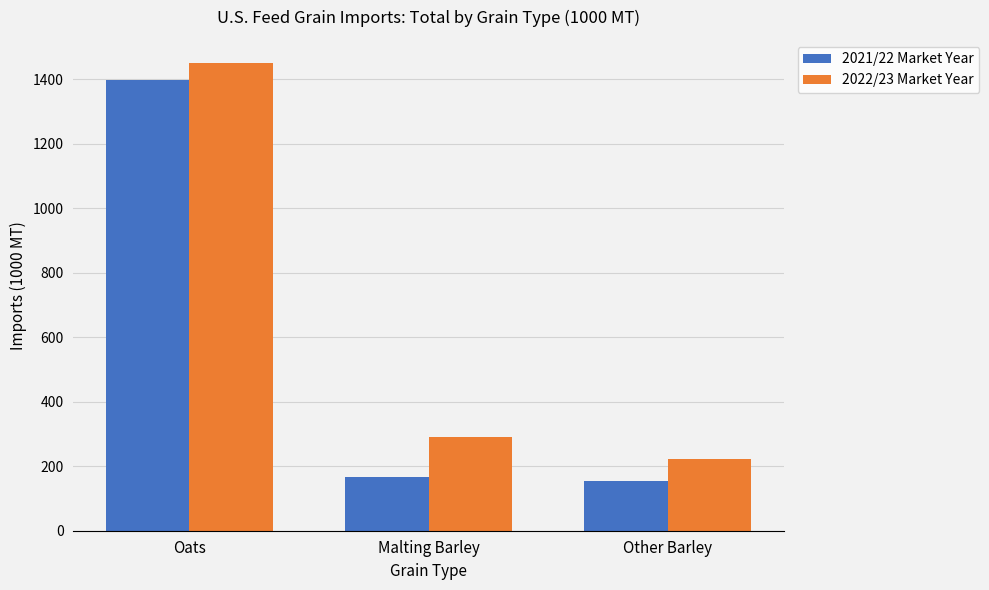

The 2022/23 Market Year series shows 85.6 at Other Barley. True or false?

False